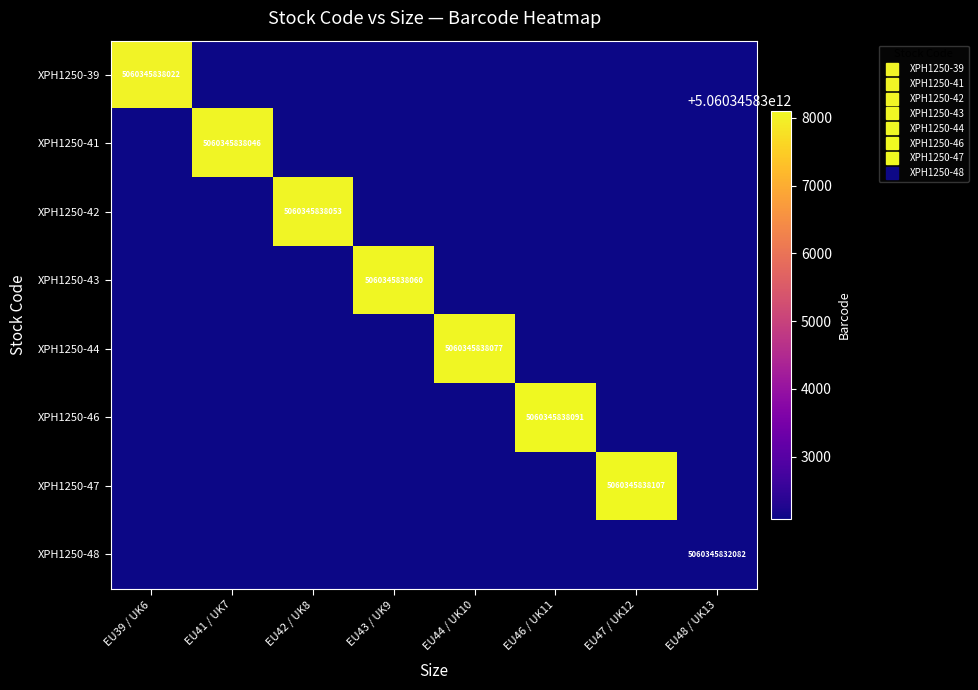

The XPH1250-47 series shows 0 at EU42 / UK8. True or false?

True